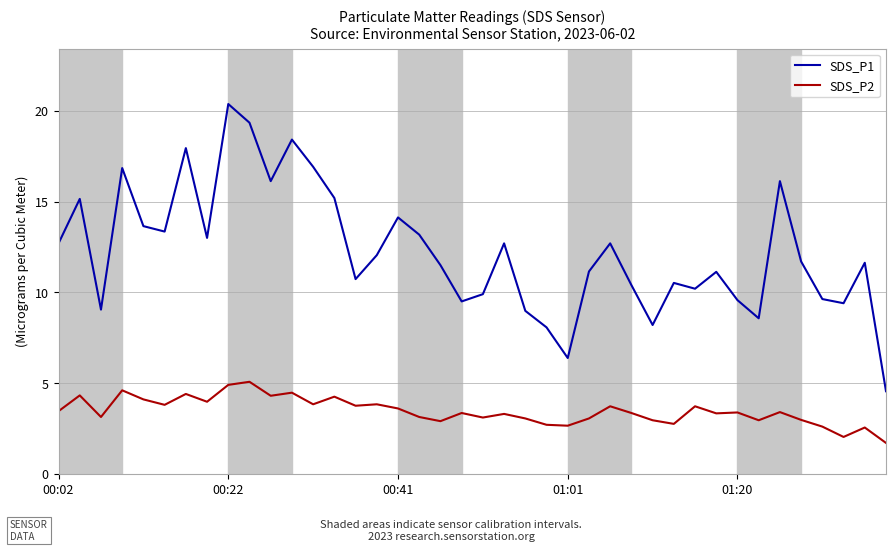

Which series has the largest total across all categories?

SDS_P1